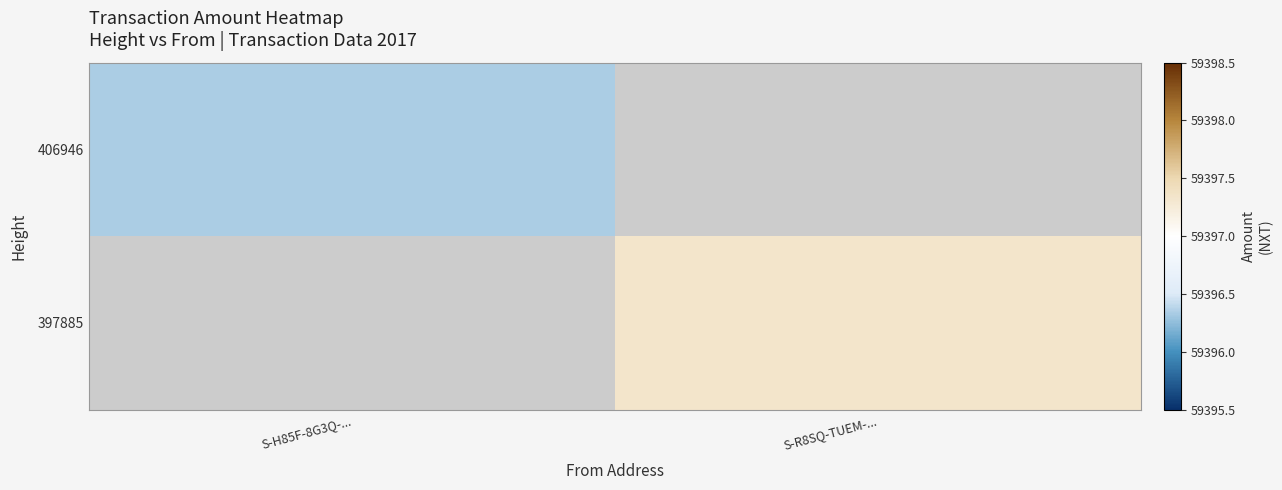

True or false: 397885 has a value of 27417.8 at S-R8SQ-TUEM-....

False